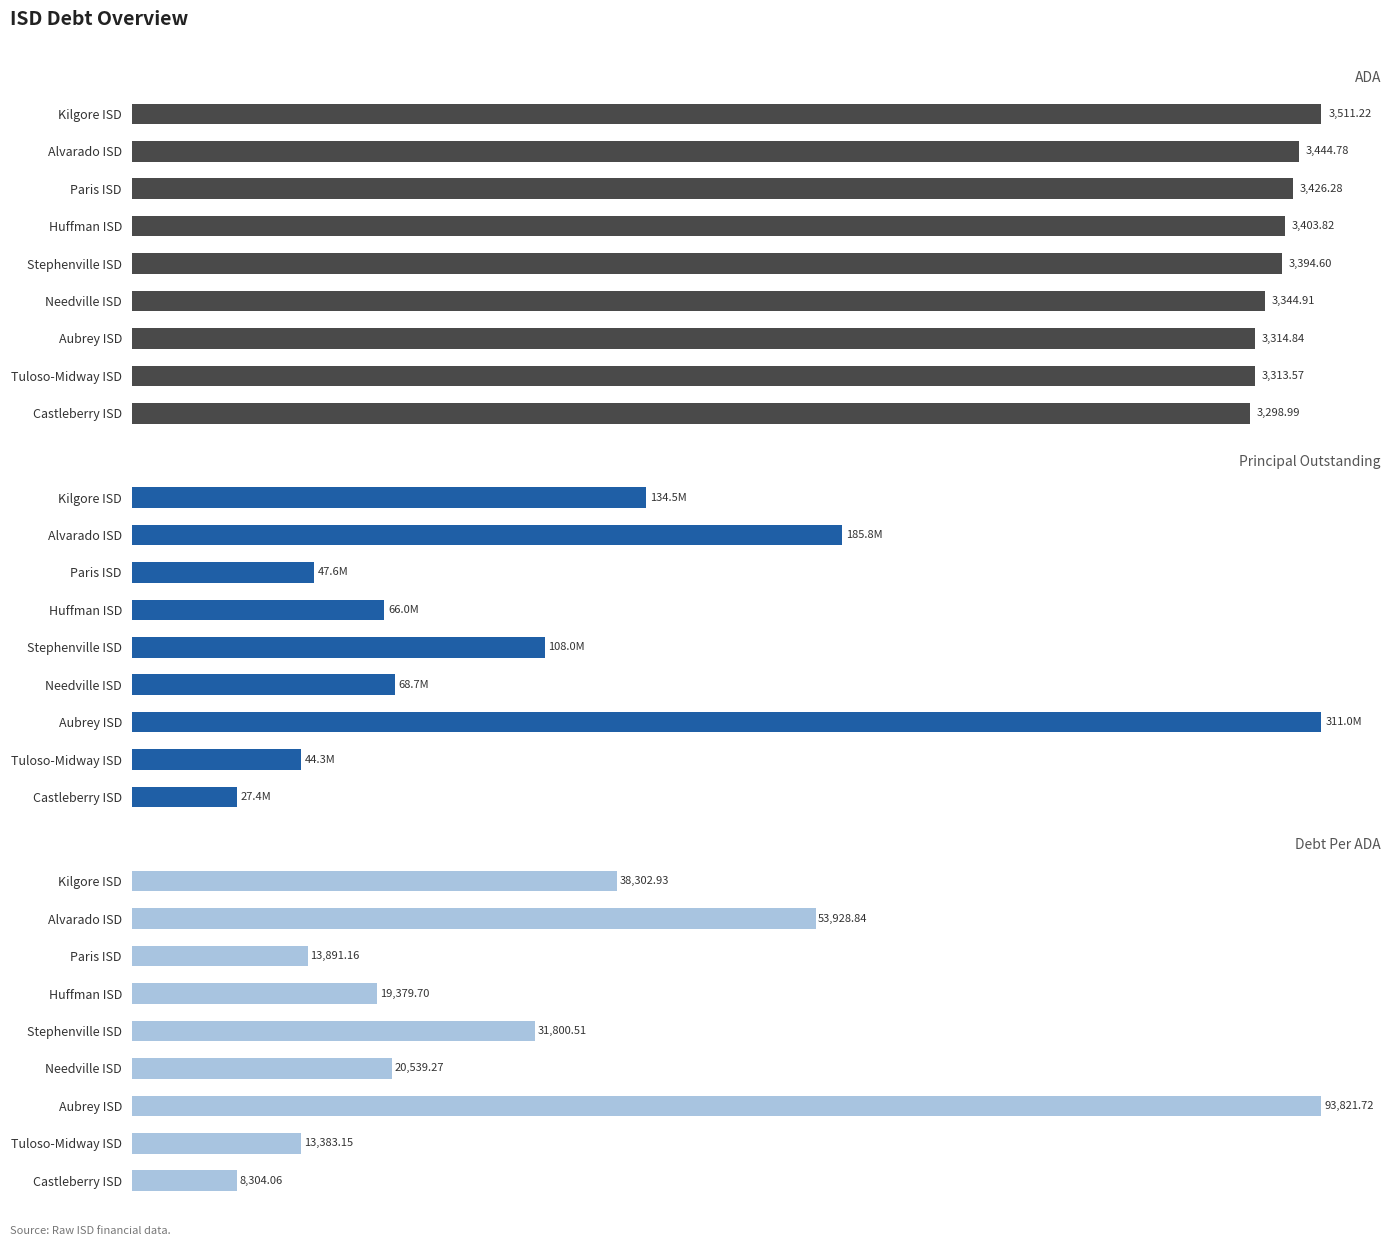

What is the value of the ADA bar at the 4th from the left?

3403.8